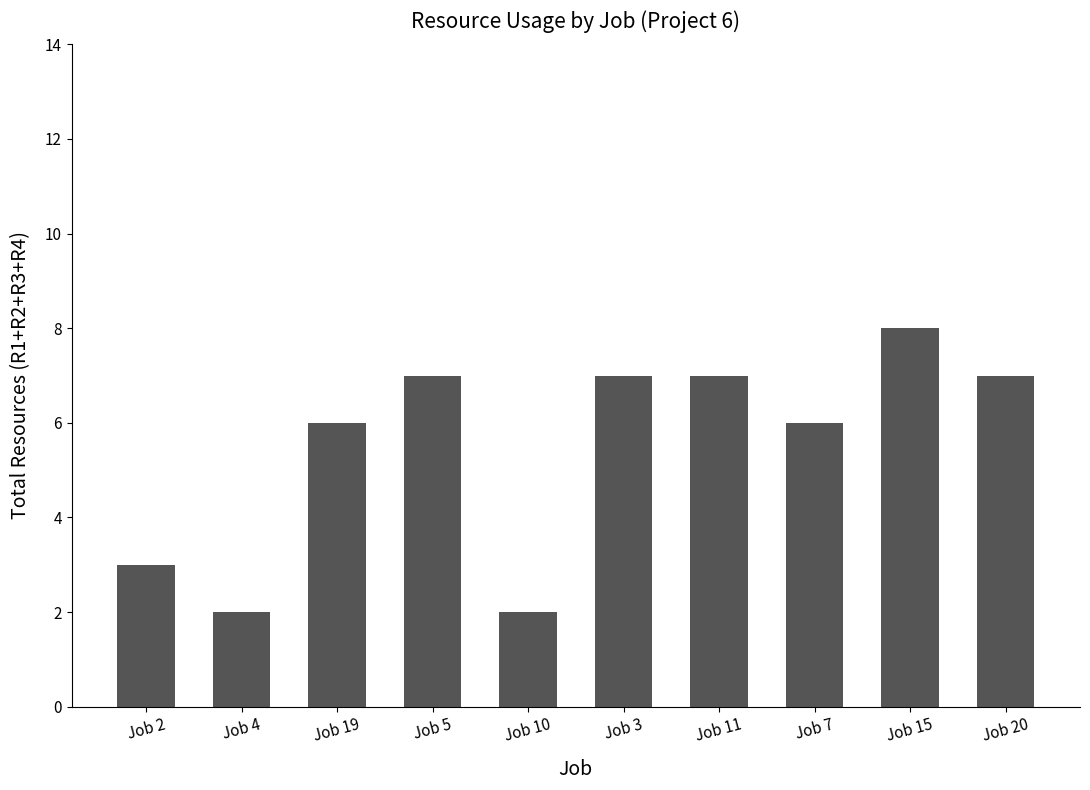

Read the value at Job 19.

6